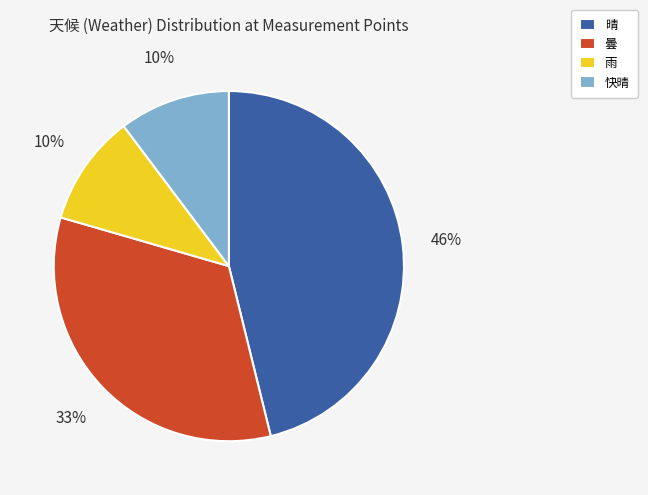

Do 快晴 and 雨 together represent more than half of the pie?

No